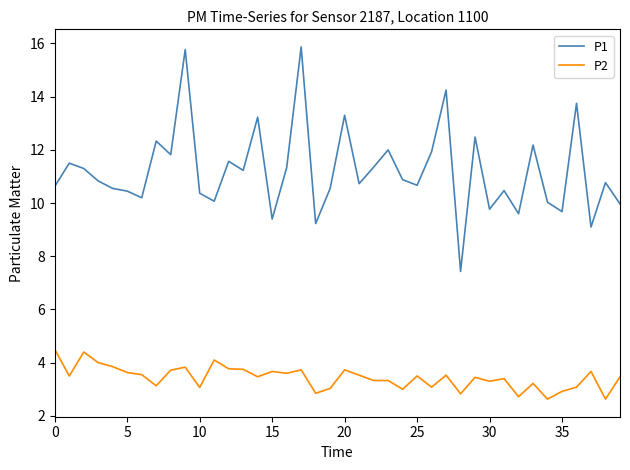

At how many categories does at least one series exceed 11?

18